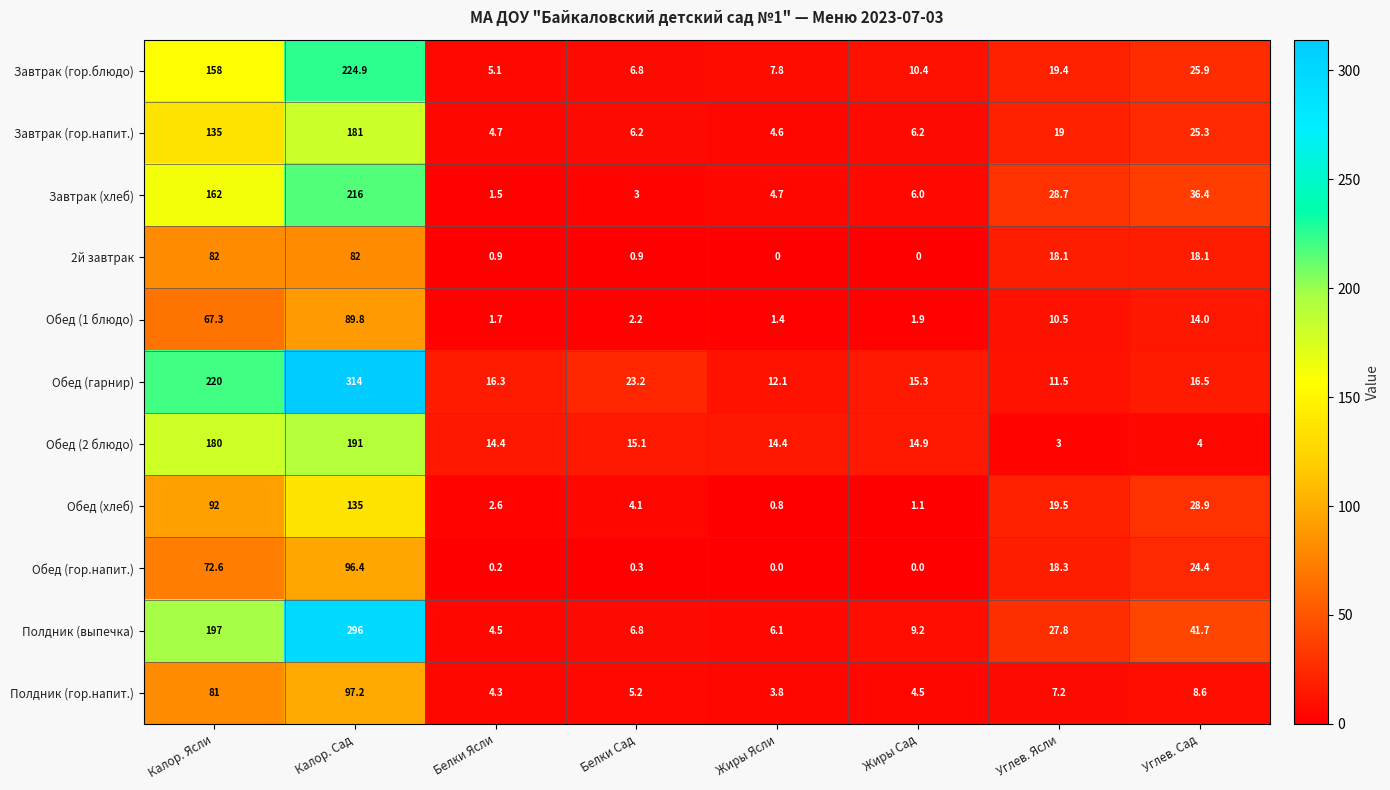

Rank the series at Углев. Ясли from highest to lowest value.

Завтрак (хлеб), Полдник (выпечка), Обед (хлеб), Завтрак (гор.блюдо), Завтрак (гор.напит.), Обед (гор.напит.), 2й завтрак, Обед (гарнир), Обед (1 блюдо), Полдник (гор.напит.), Обед (2 блюдо)